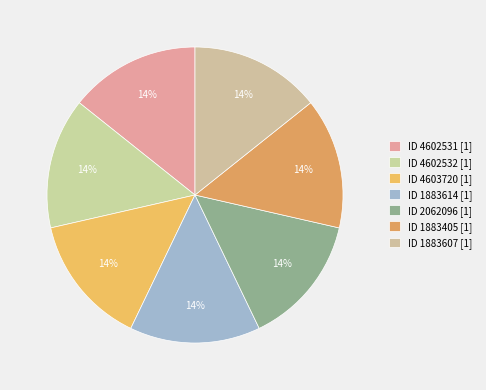

Is there any slice that represents more than half of the pie?

No